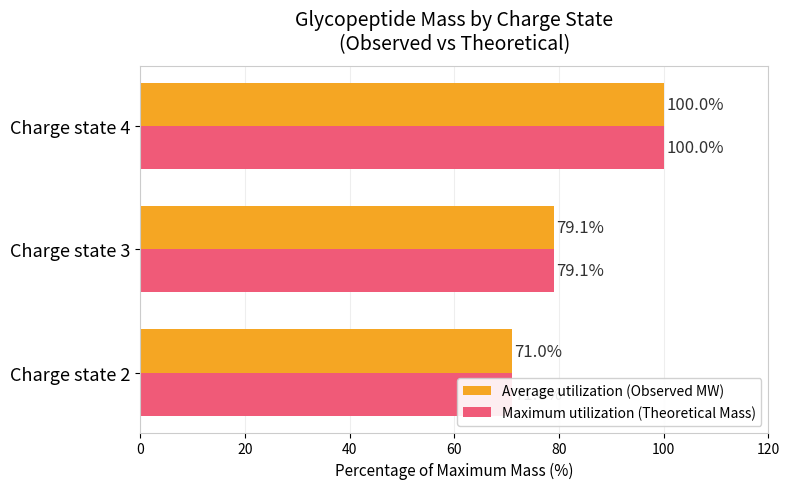

Rank the series by their maximum value, from highest to lowest.

Maximum utilization (Theoretical Mass), Average utilization (Observed MW)